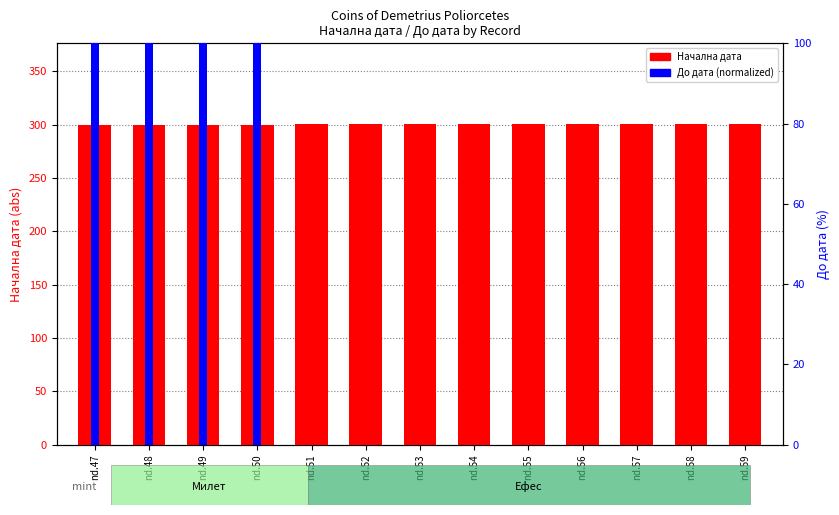

What is the total value across all series at nd.56?

301